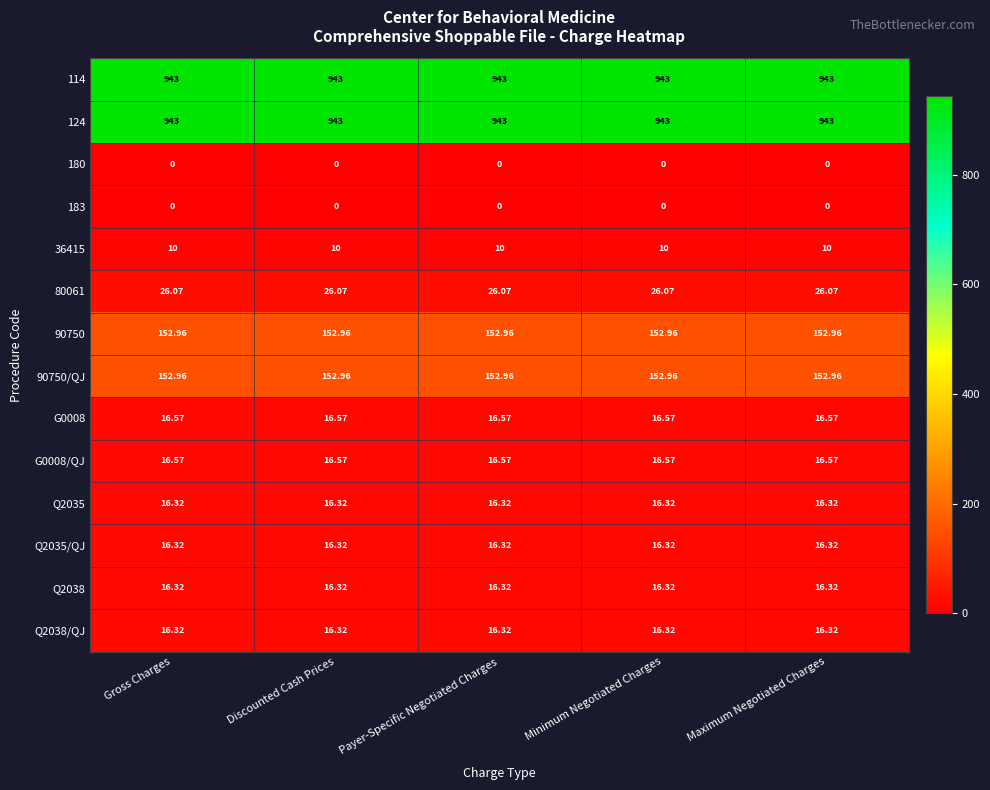

Rank the series by their maximum value, from lowest to highest.

180, 183, 36415, Q2035, Q2035/QJ, Q2038, Q2038/QJ, G0008, G0008/QJ, 80061, 90750, 90750/QJ, 114, 124